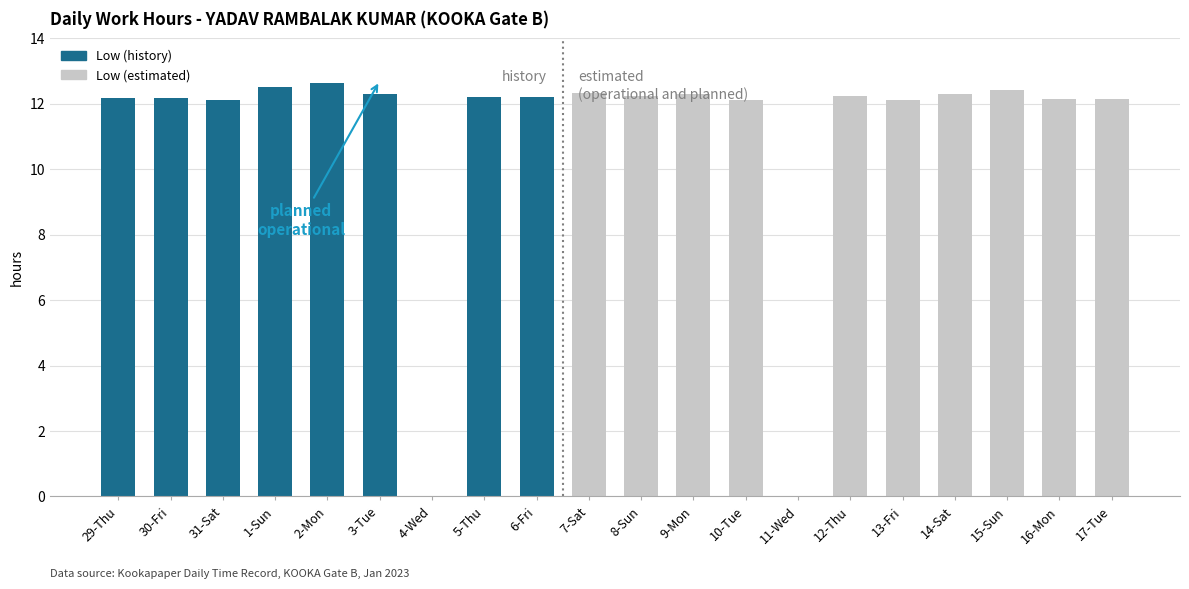

What is the maximum value shown in the chart?

12.6